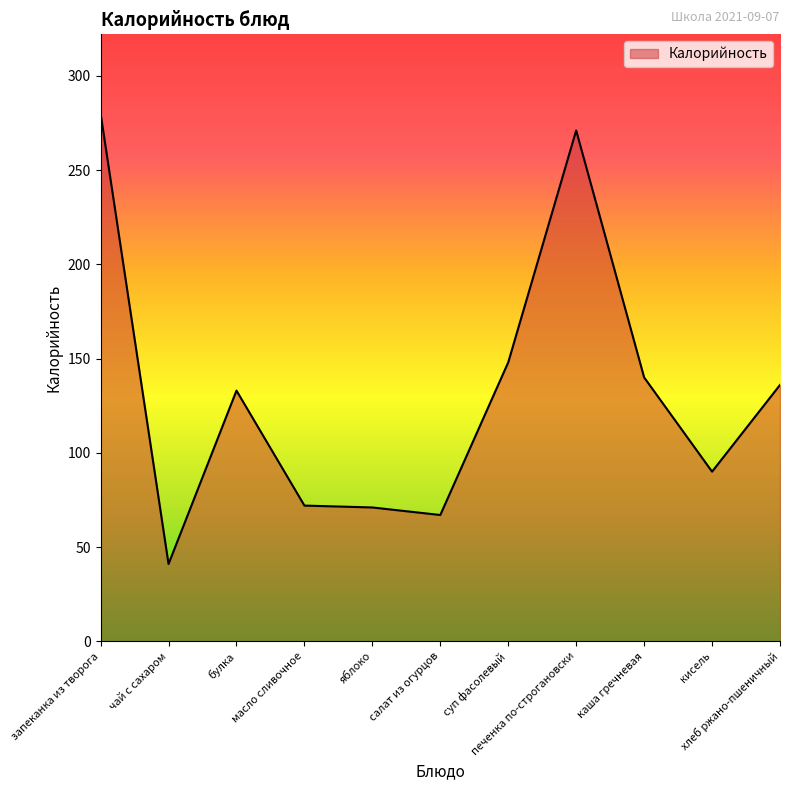

What is the minimum value shown in the chart?

41